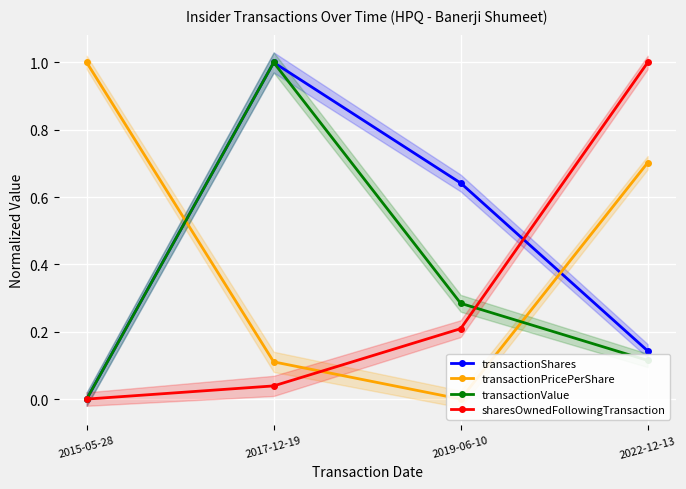

At which label is transactionValue closest to 0?

2015-05-28